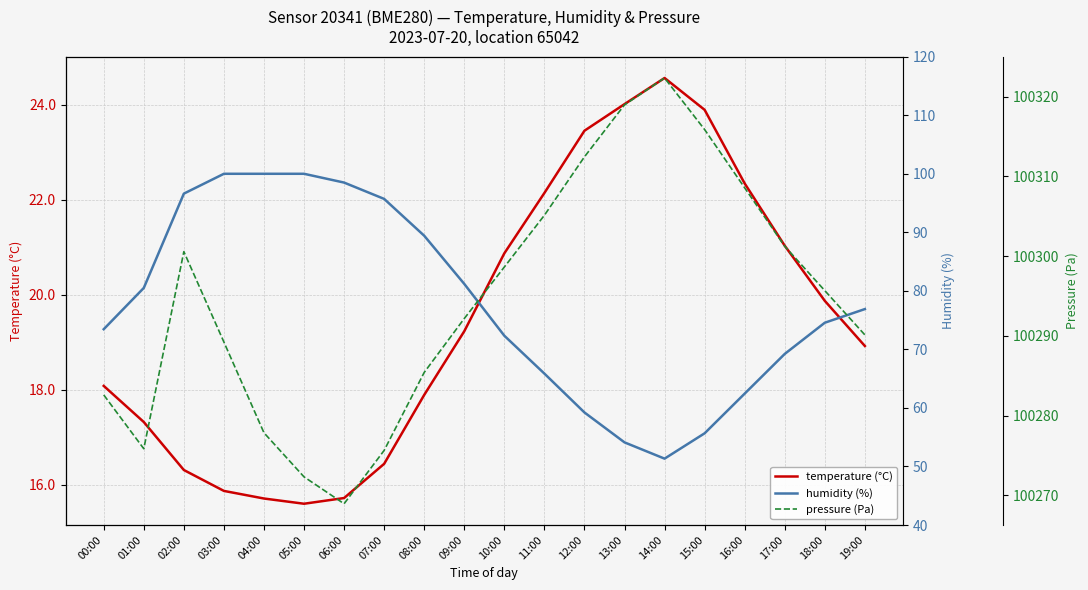

What is the spread (max minus min) of values at 03:00?

100273.4